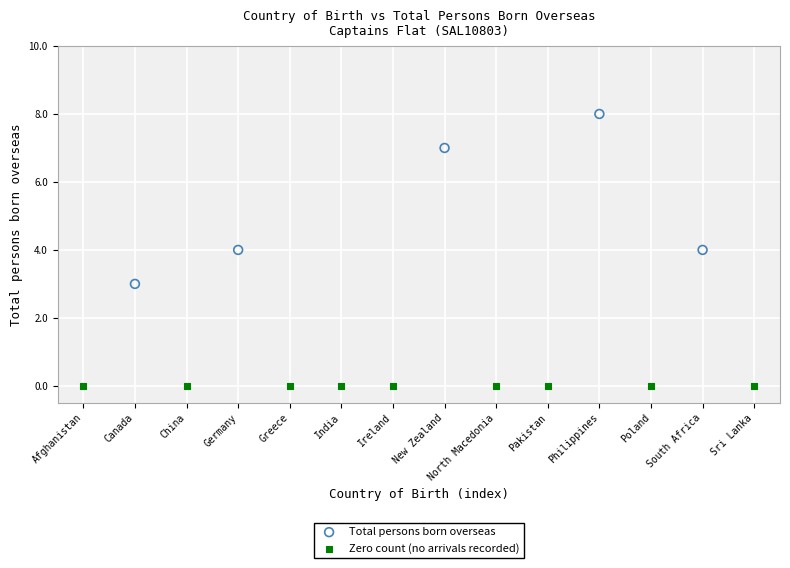

Which series contains the lowest Y value?

Zero count (no arrivals recorded)